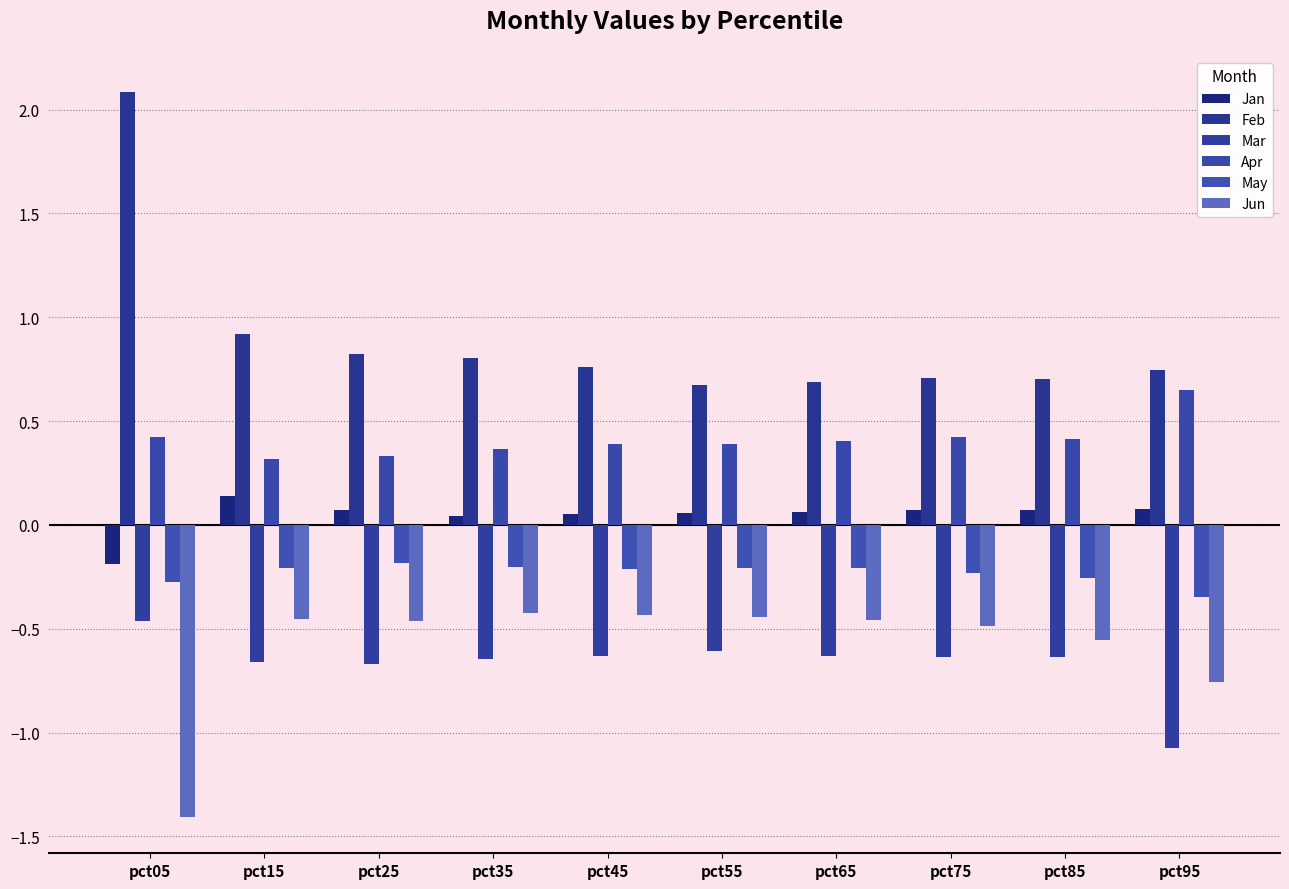

At which category is the sum across all series the highest?

pct05